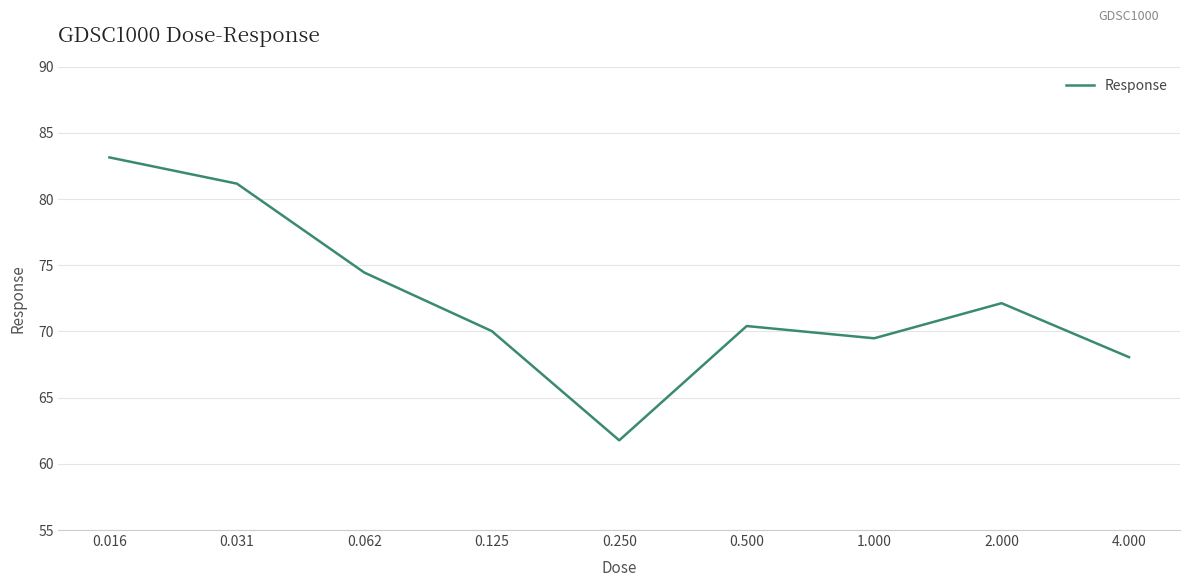

What is the minimum value shown in the chart?

61.8